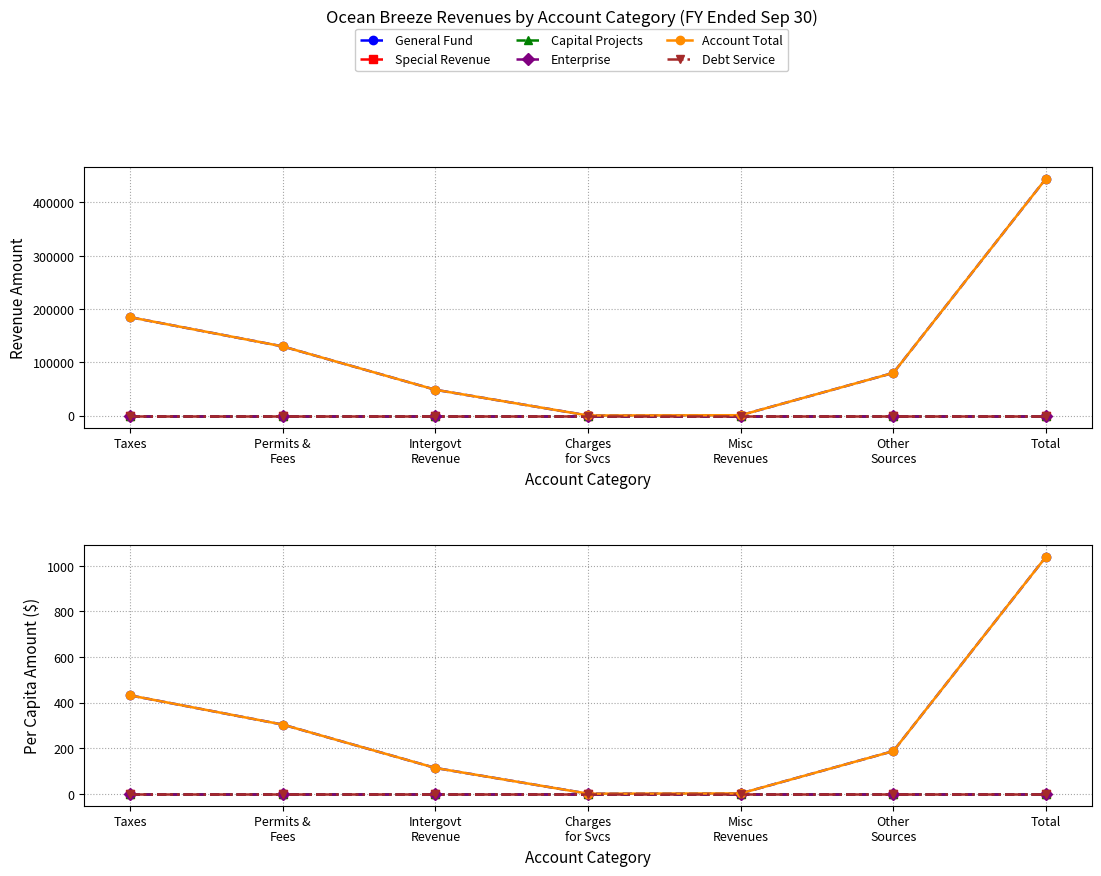

Which series has the largest total across all categories?

General Fund